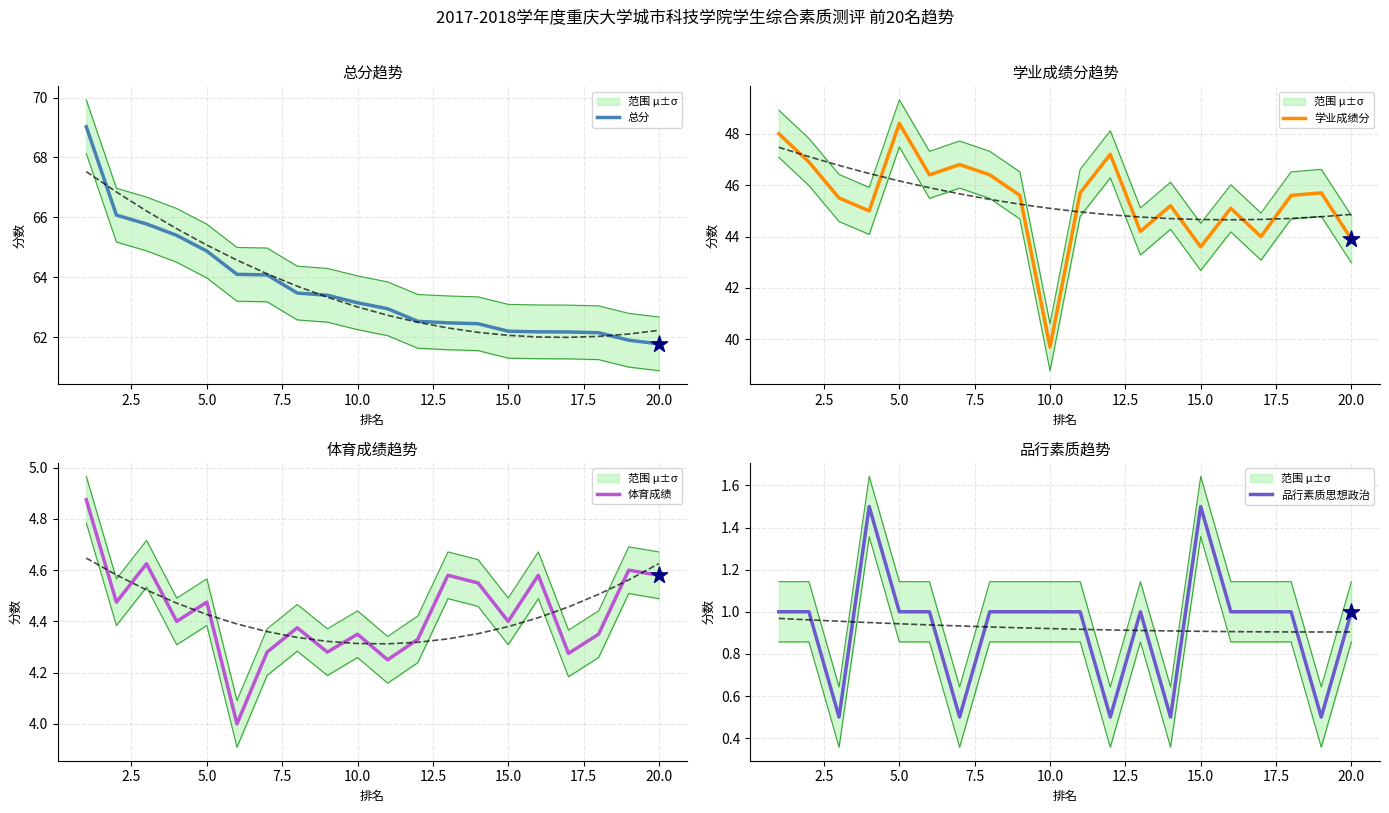

Which series contains the lowest Y value?

品行素质思想政治